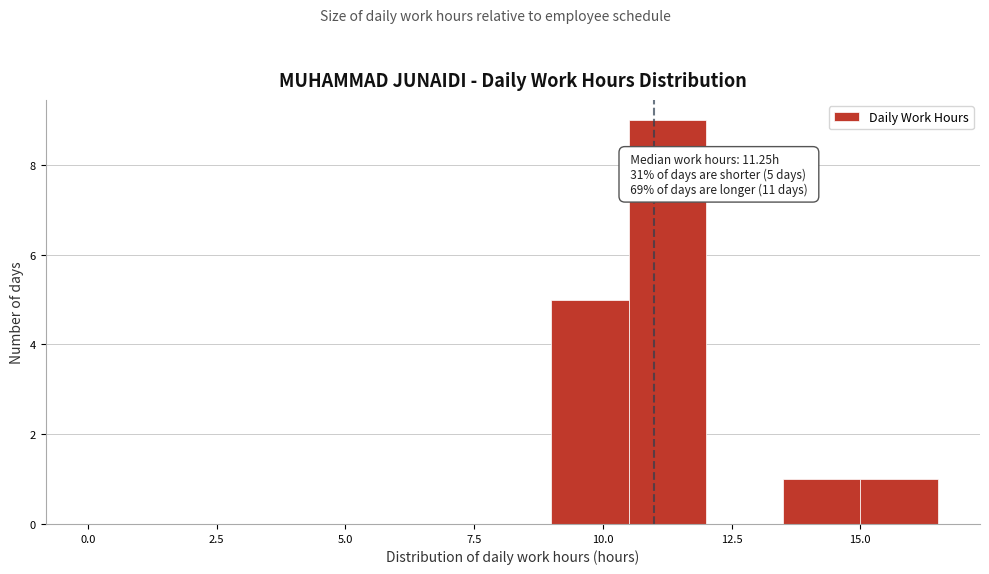

Read against the x-axis, roughly where is the centre of the tallest bar?

11.5